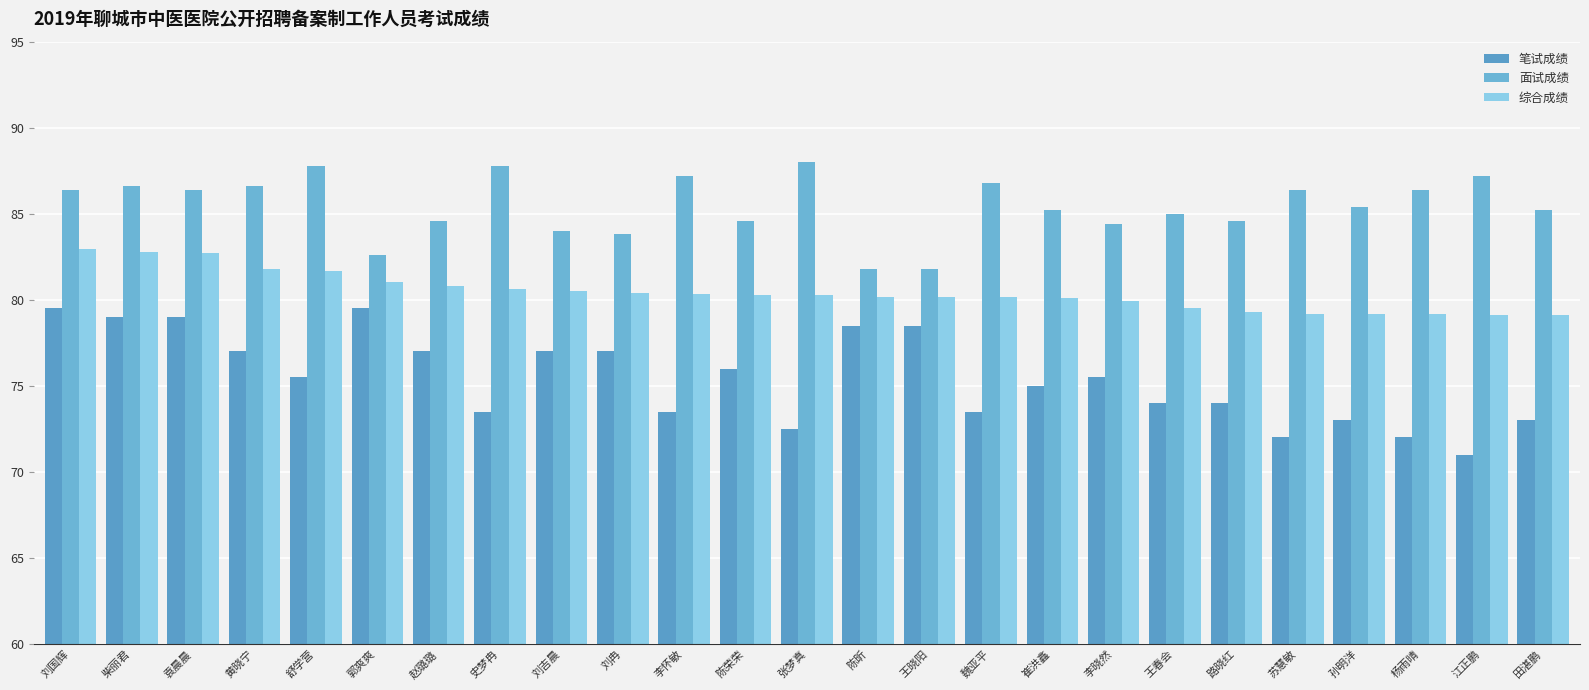

Rank the series by their average value, from highest to lowest.

面试成绩, 综合成绩, 笔试成绩